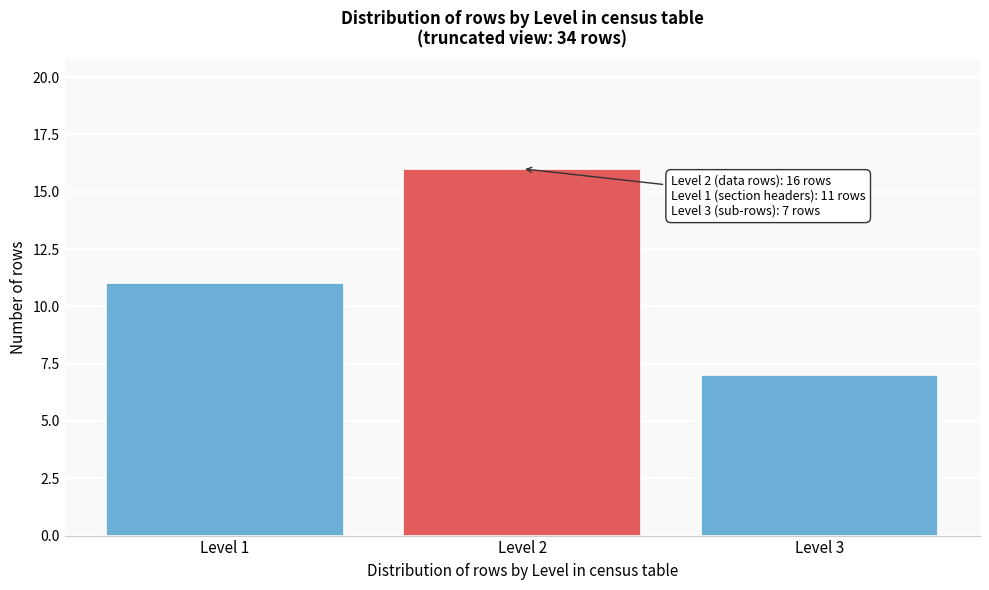

Reading left to right, extract all data points from this chart.

11	16	7